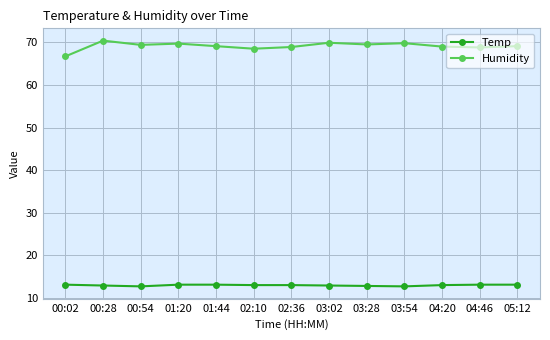

True or false: Humidity has more than 1 points higher than both neighbors.

True